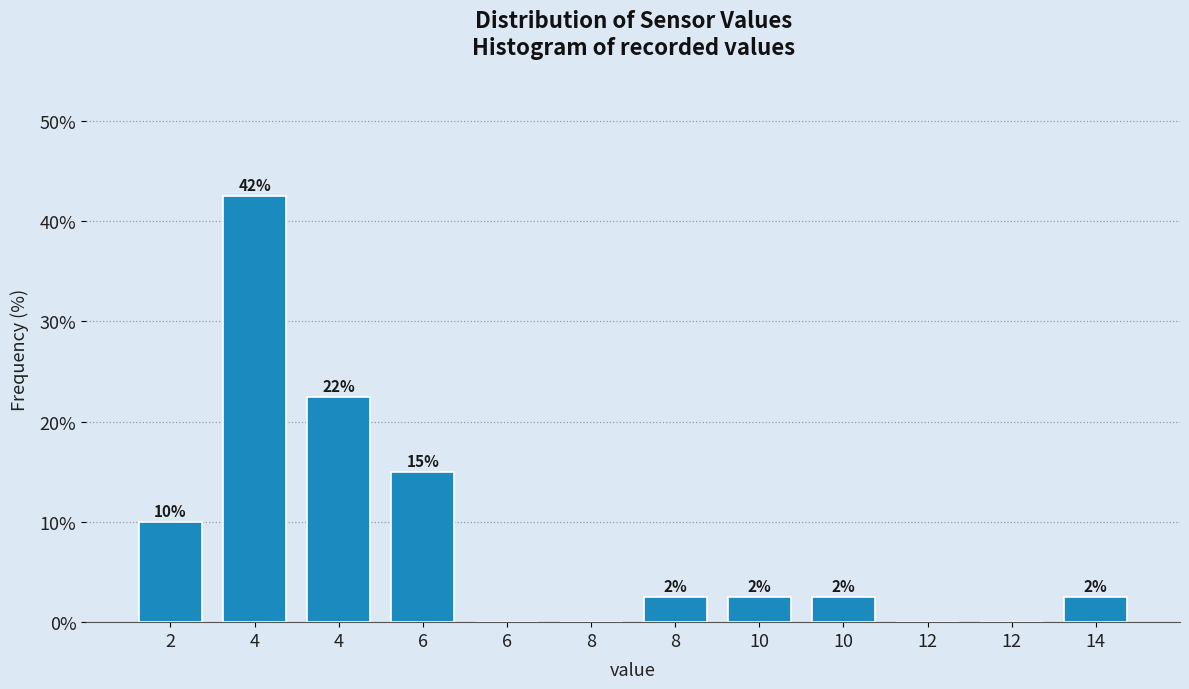

Are the bars horizontal?

No